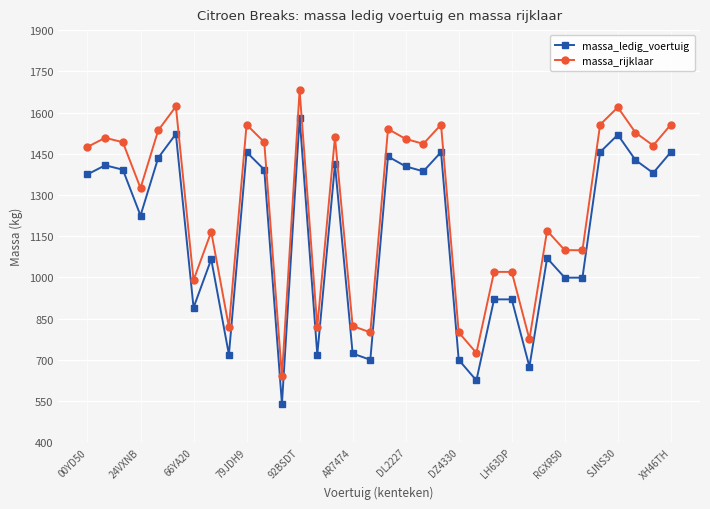

List the series in order of their peak value, highest first.

massa_rijklaar, massa_ledig_voertuig